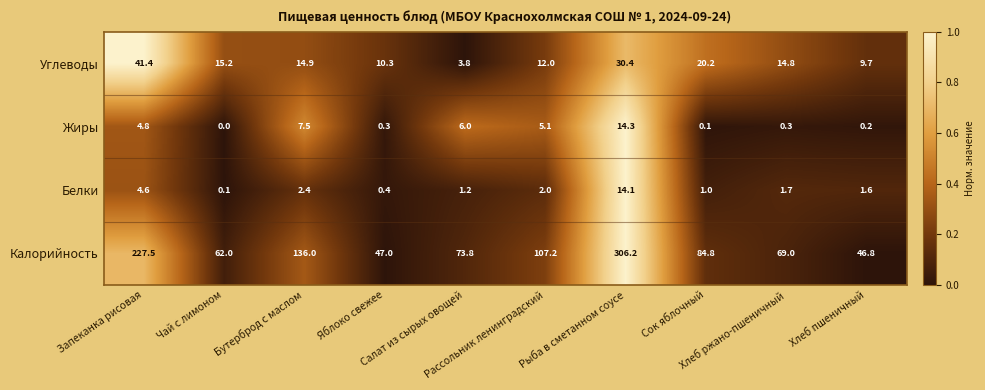

What is the difference between the maximum and second lowest values in the Углеводы series?

31.7